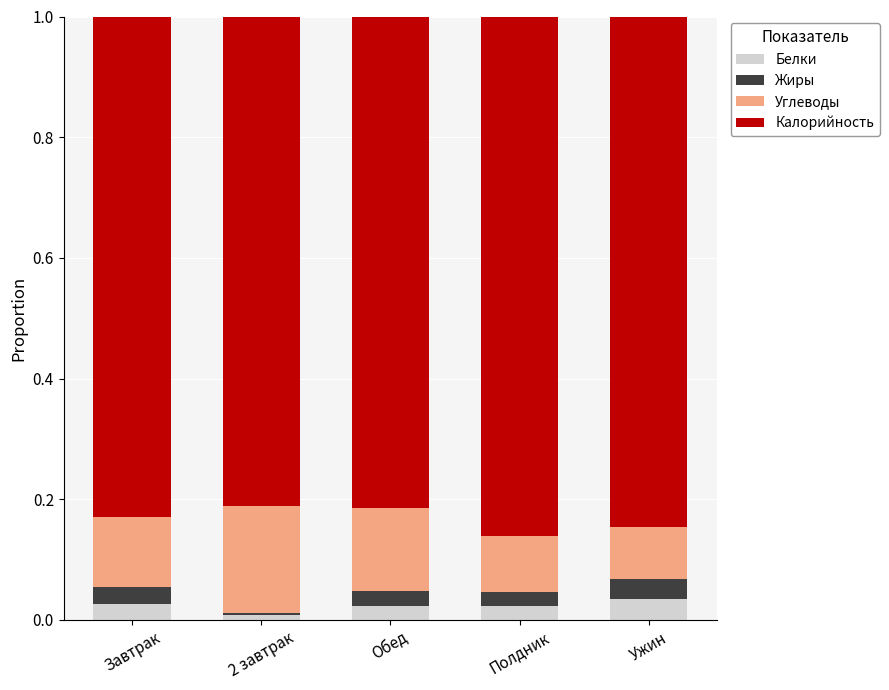

What is the total value across all series at Ужин?

1.0